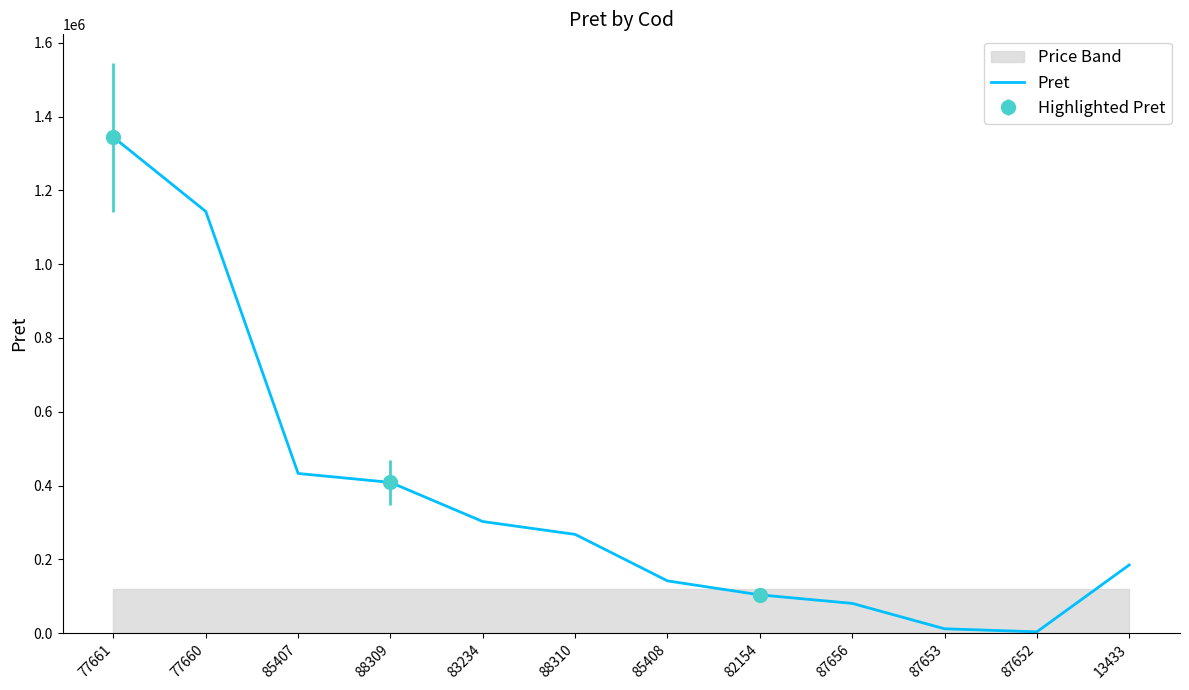

What is the sum of the values at 85407 and 87656?

513144.3